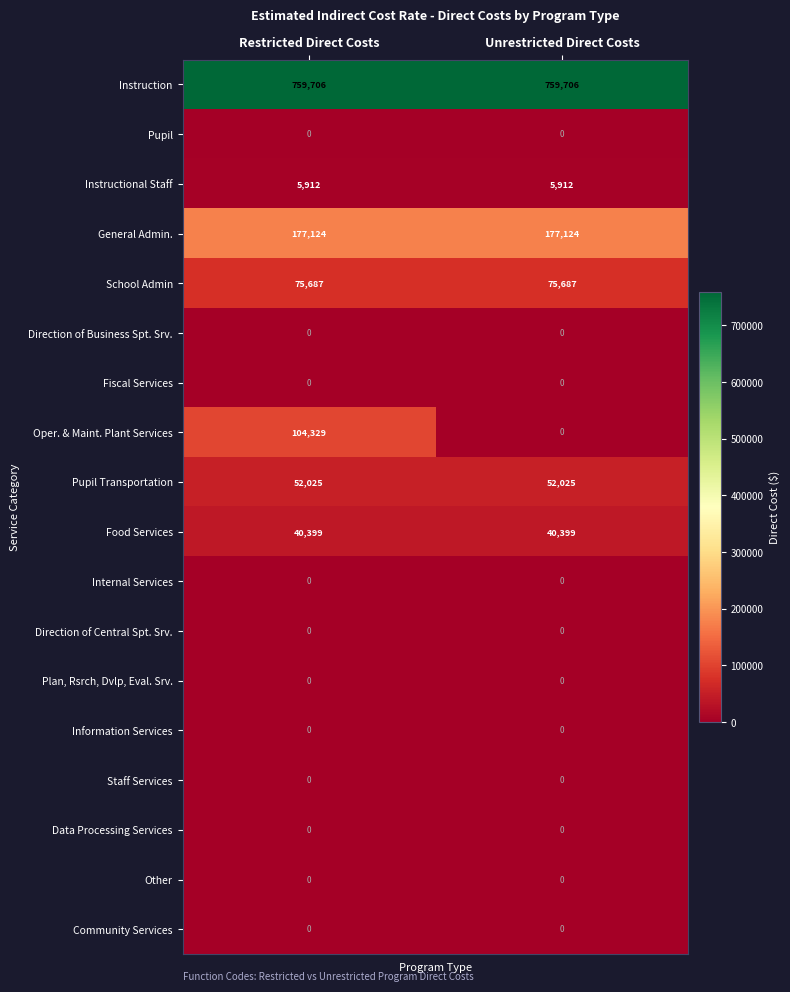

Which series has the widest spread of values?

Oper. & Maint. Plant Services